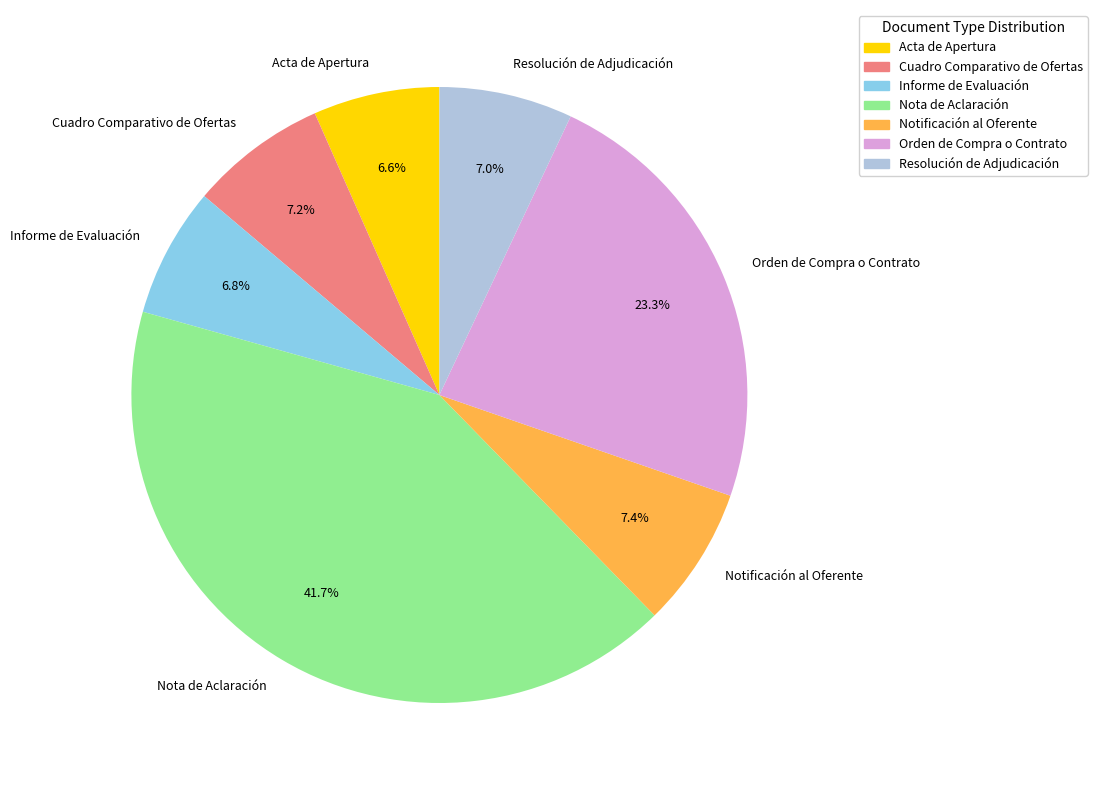

Between Notificación al Oferente and Informe de Evaluación, which is larger?

Notificación al Oferente